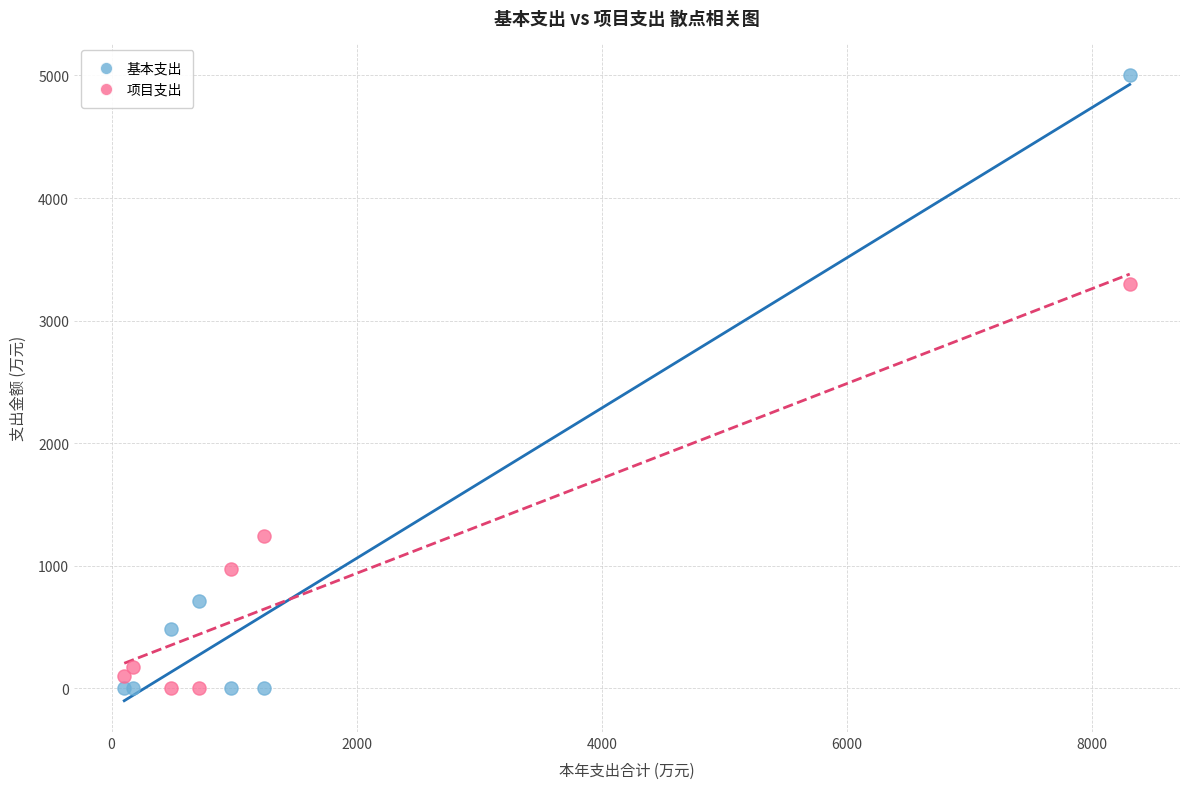

Across all series, what Y value is closest to 2502?

3300.2